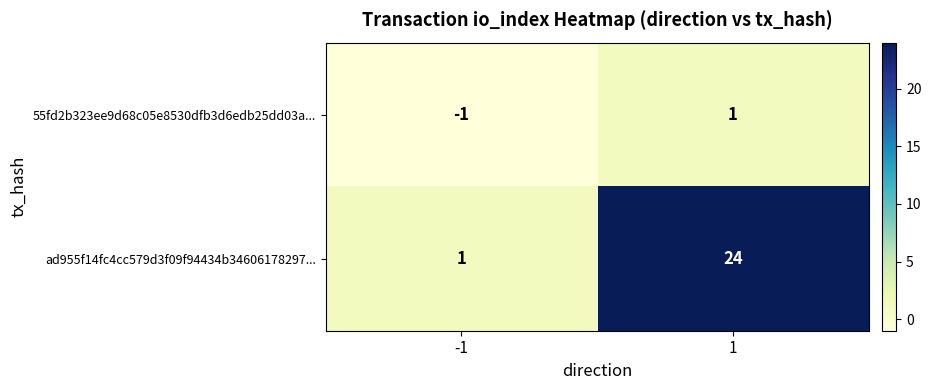

Is the value of 55fd2b323ee9d68c05e8530dfb3d6edb25dd03a... at 1 greater than the value of ad955f14fc4cc579d3f09f94434b34606178297... at 1?

No